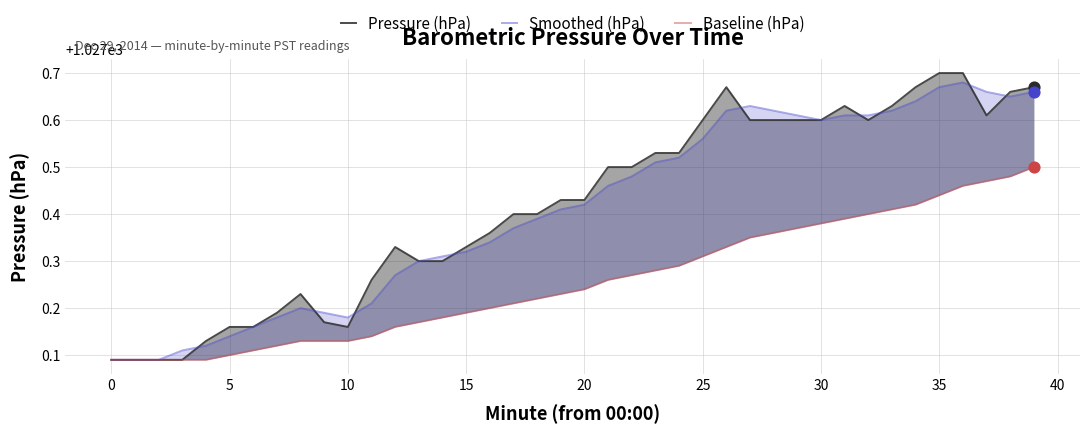

At how many categories does at least one series exceed 1027?

40